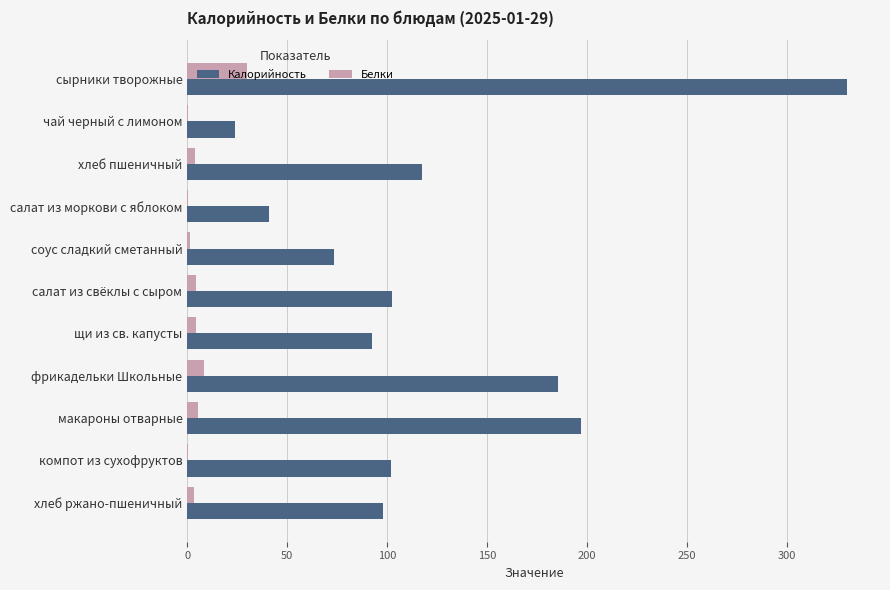

The value of Калорийность at сырники творожные is 329.9. True or false?

True